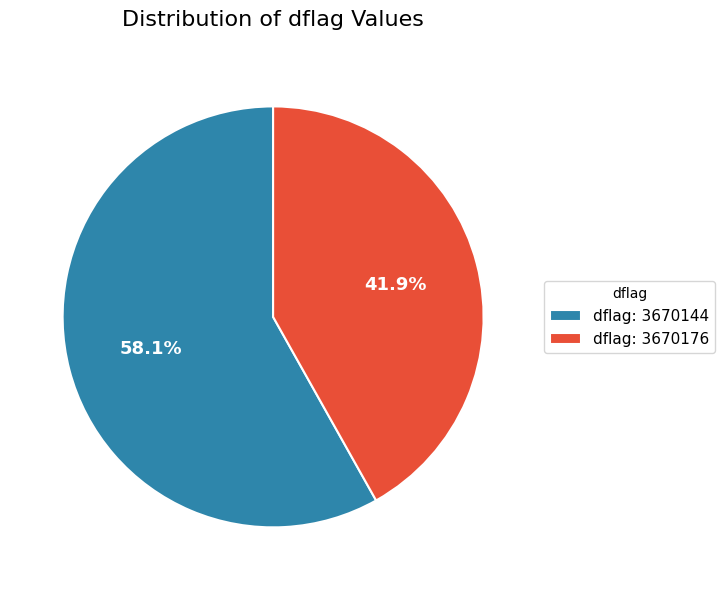

Is there any slice that represents more than half of the pie?

Yes